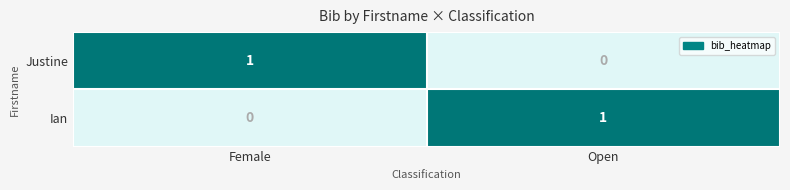

True or false: Justine has a value of 1 at Female.

True